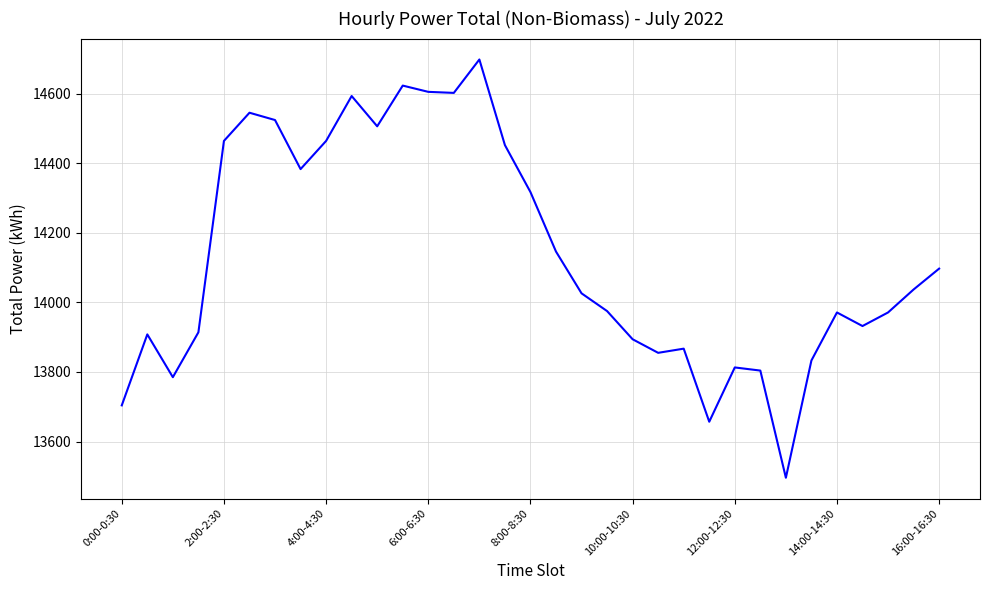

What is the minimum value shown in the chart?

13496